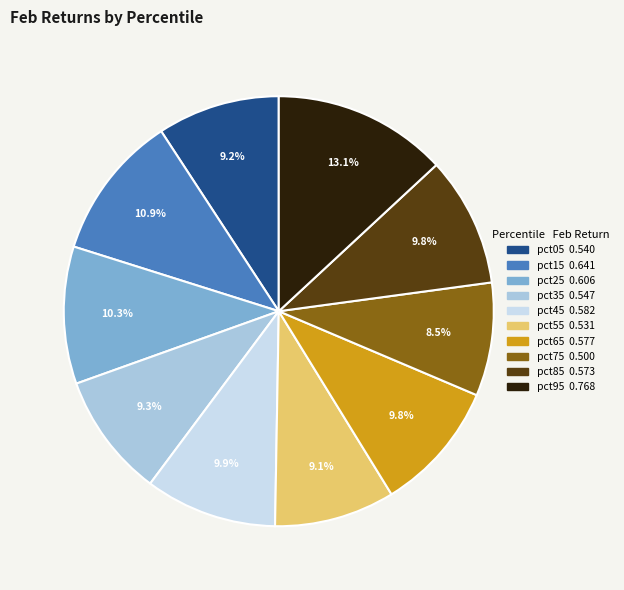

Is the sum of pct45 and pct65 greater than half?

No